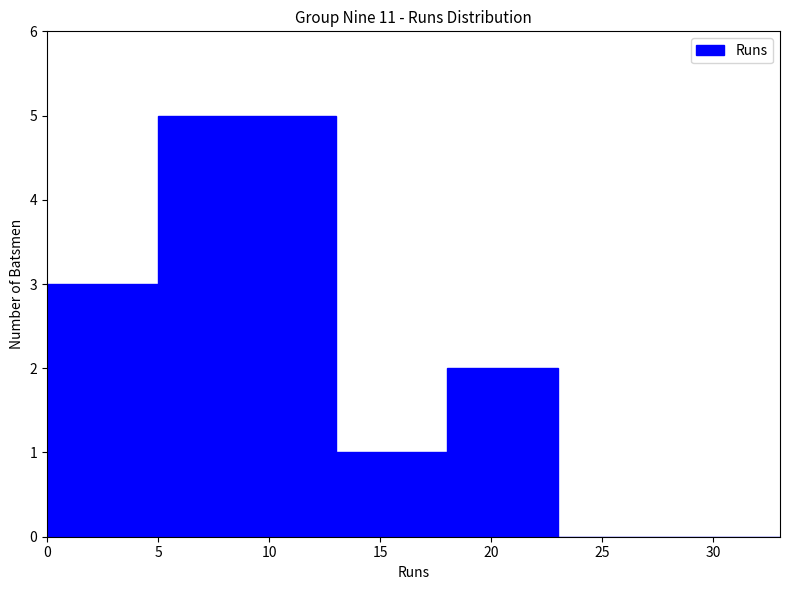

What is the greatest value displayed?

5